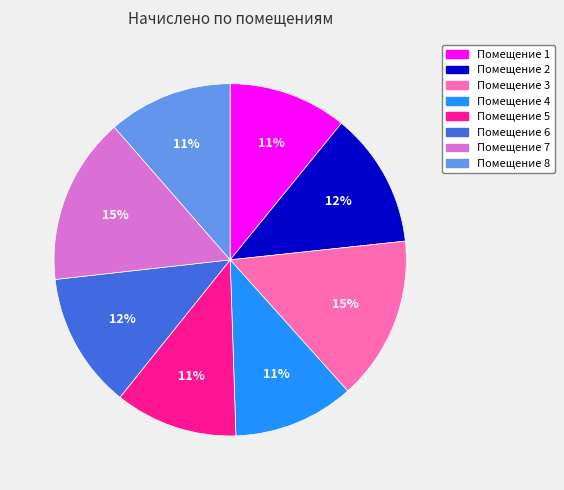

To the nearest percent, what is the average slice percentage?

12%